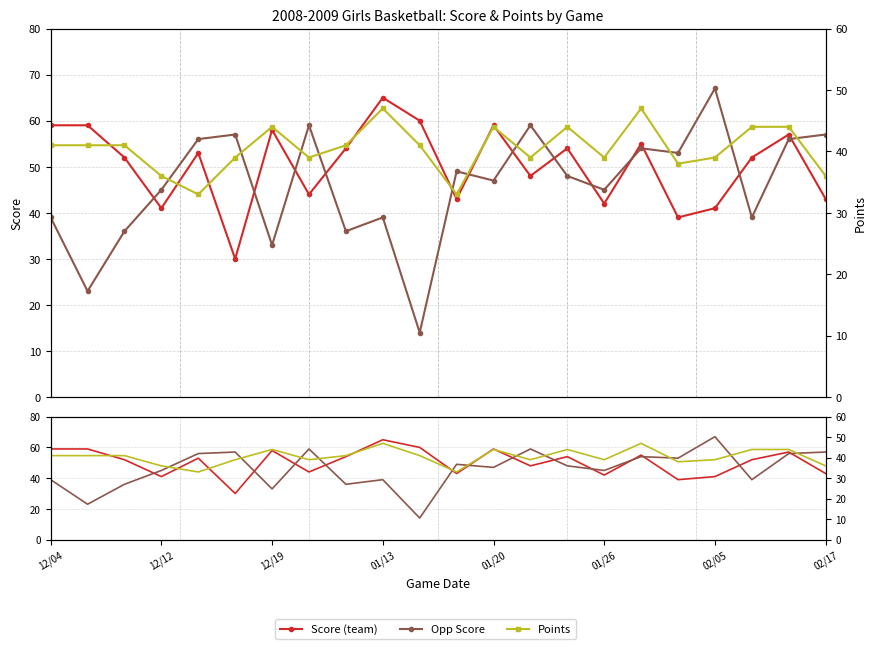

How many values in the Points series exceed 41?

7